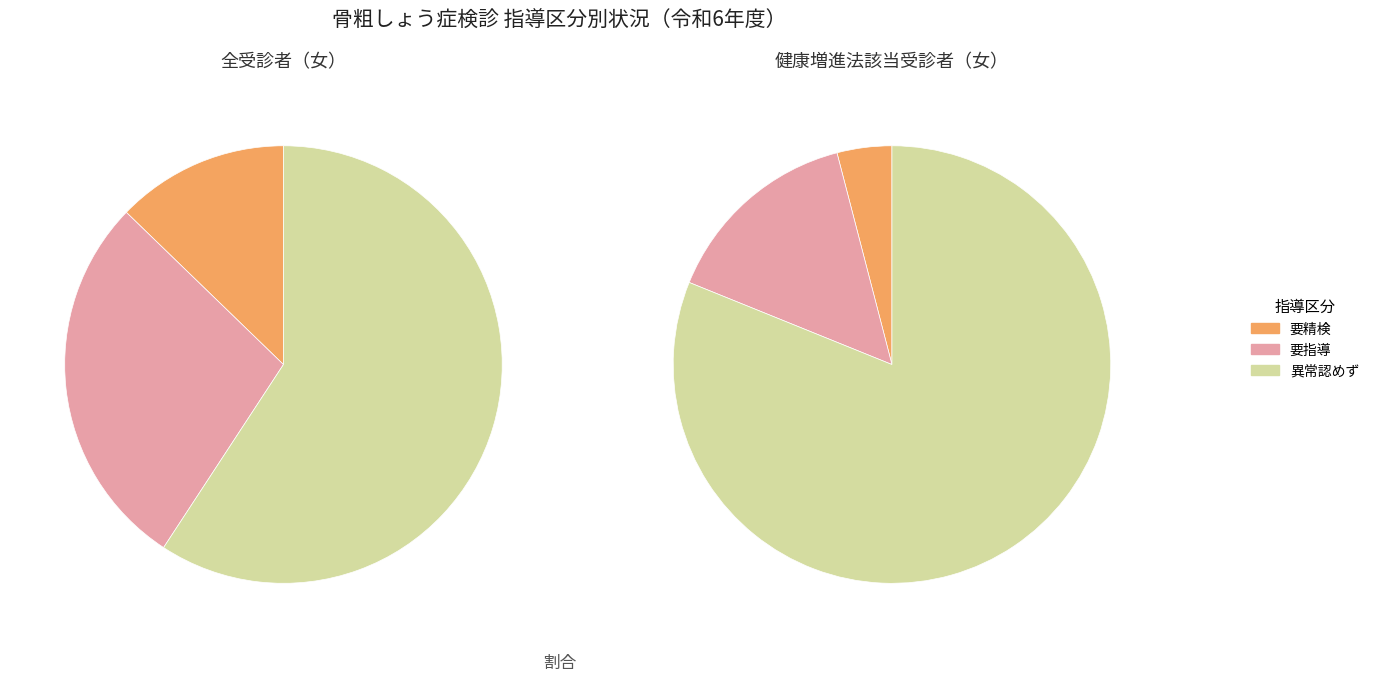

How many segments does this pie chart have?

6